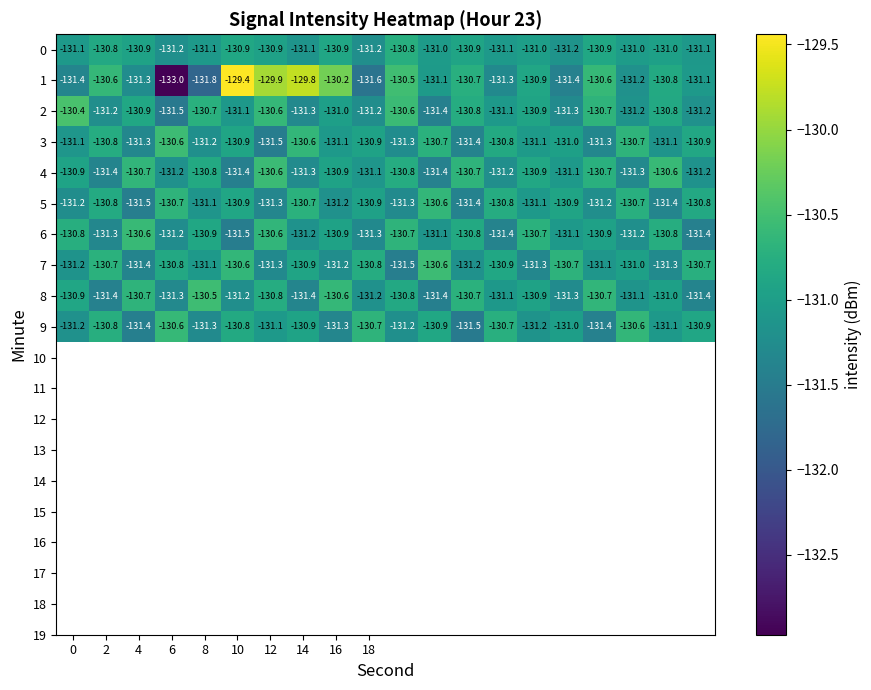

Which series has the largest total across all categories?

1